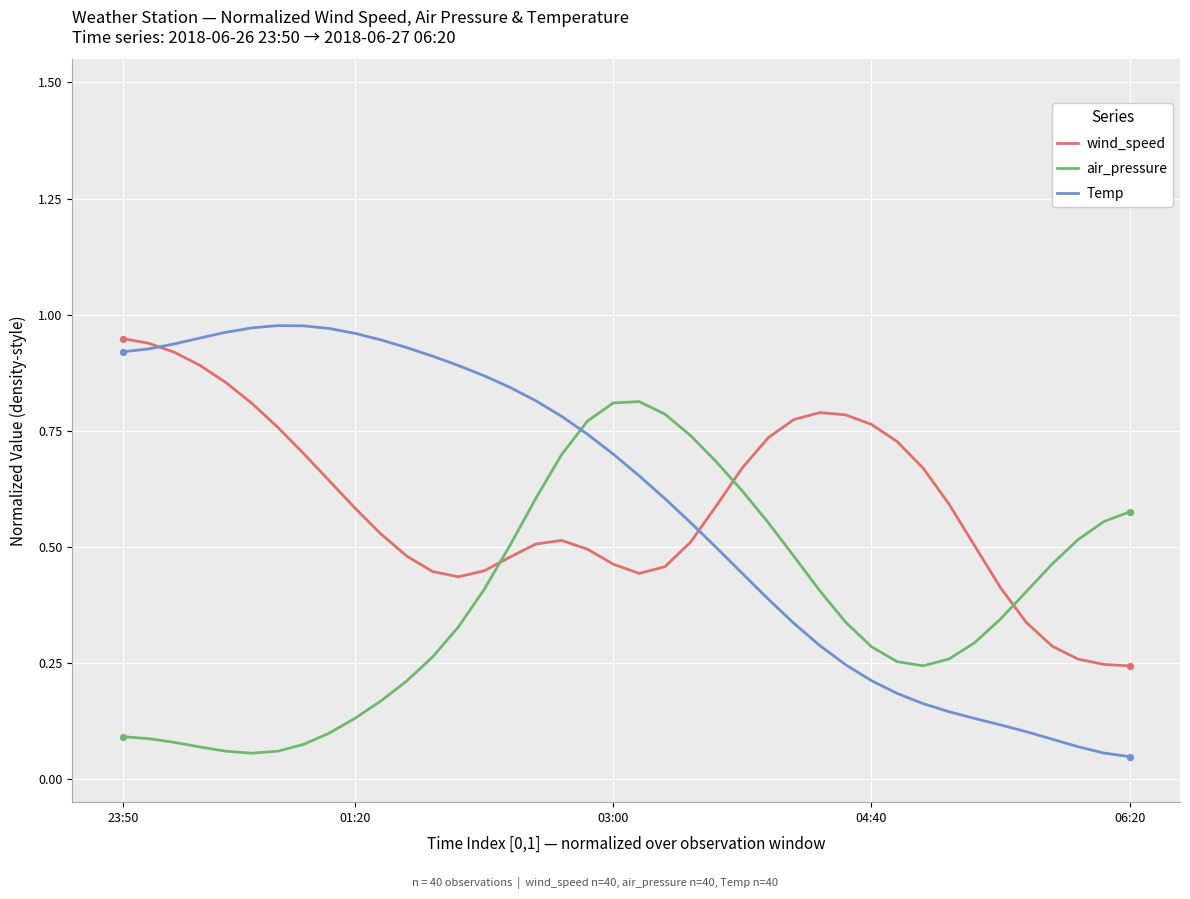

How many intersections are there between air_pressure and wind_speed?

3